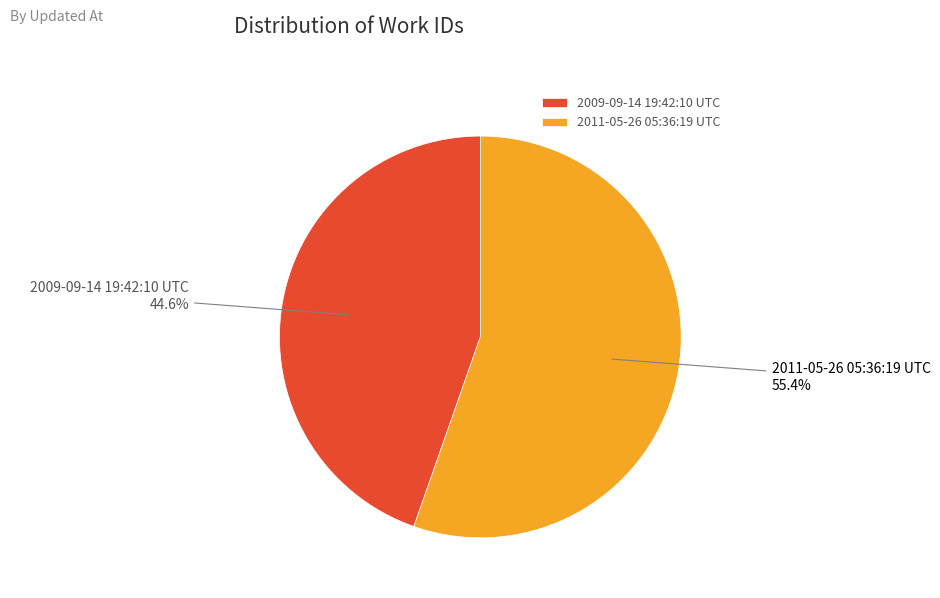

Do 2011-05-26 05:36:19 UTC and 2009-09-14 19:42:10 UTC together represent more than half of the pie?

Yes